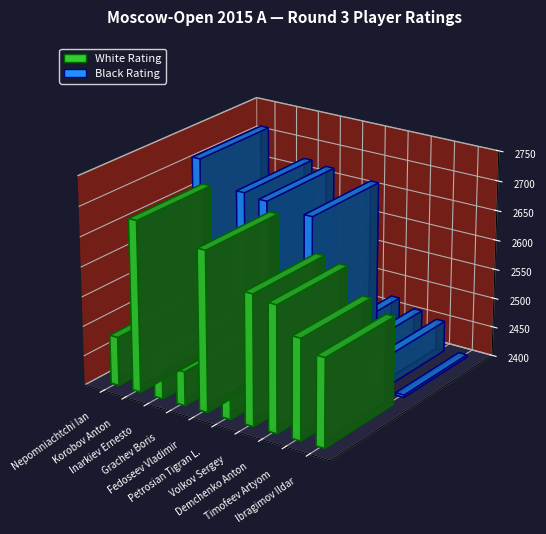

What is the total value across all series at Volkov Sergey?

5090